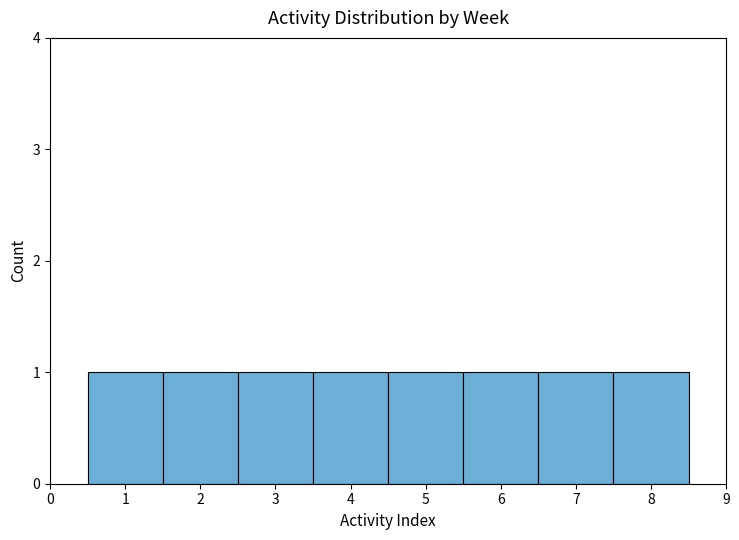

Reading left to right, list every bar in this chart as the range it spans on the x-axis followed by its height. The values are not printed on the chart, so give them approximately, as read against the axis.

0.5 to 1.5: 1
1.5 to 2.5: 1
2.5 to 3.5: 1
3.5 to 4.5: 1
4.5 to 5.5: 1
5.5 to 6.5: 1
6.5 to 7.5: 1
7.5 to 8.5: 1